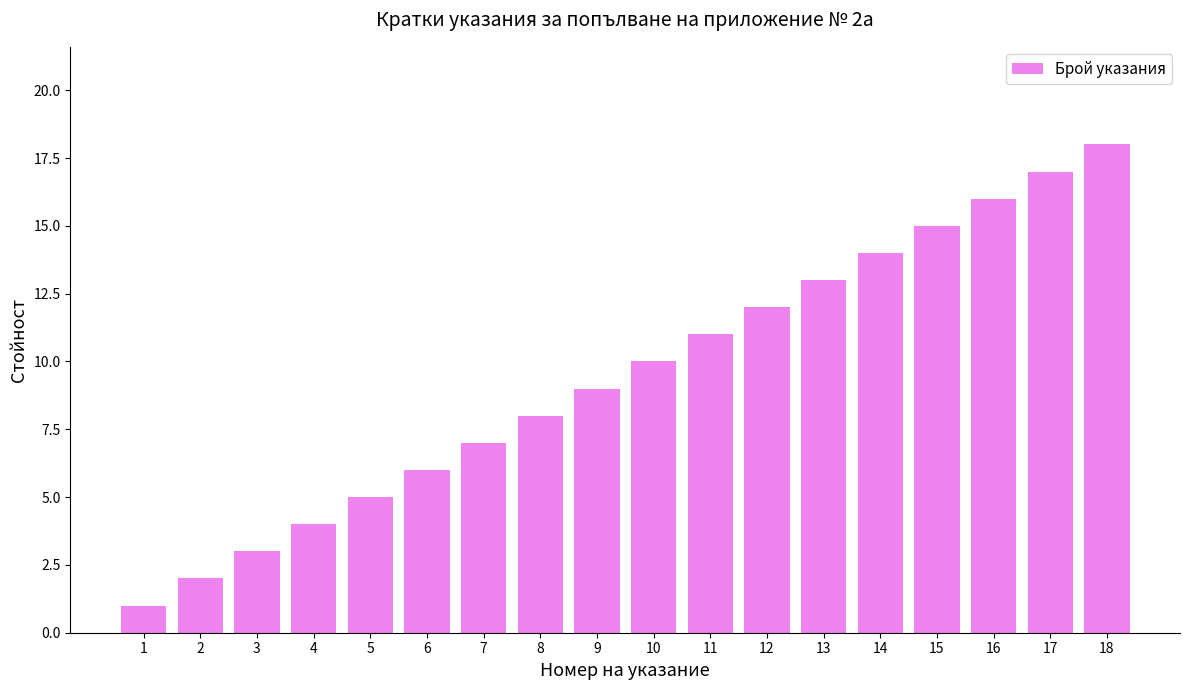

Which category has the highest value across all series?

18